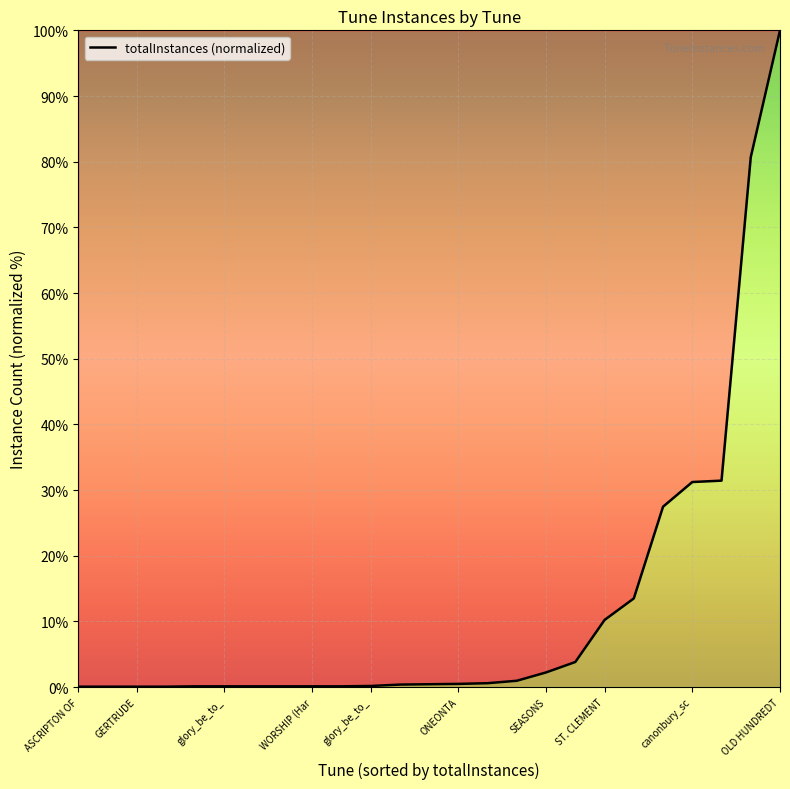

Does the chart display data point markers on the line(s)?

No